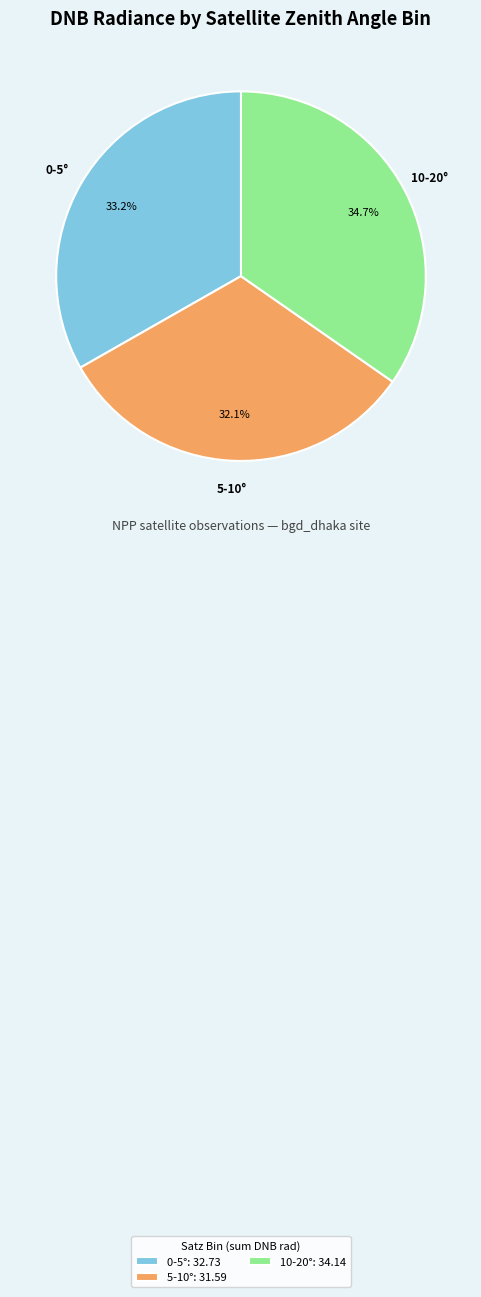

Which slice is the largest?

10-20°: 34.14